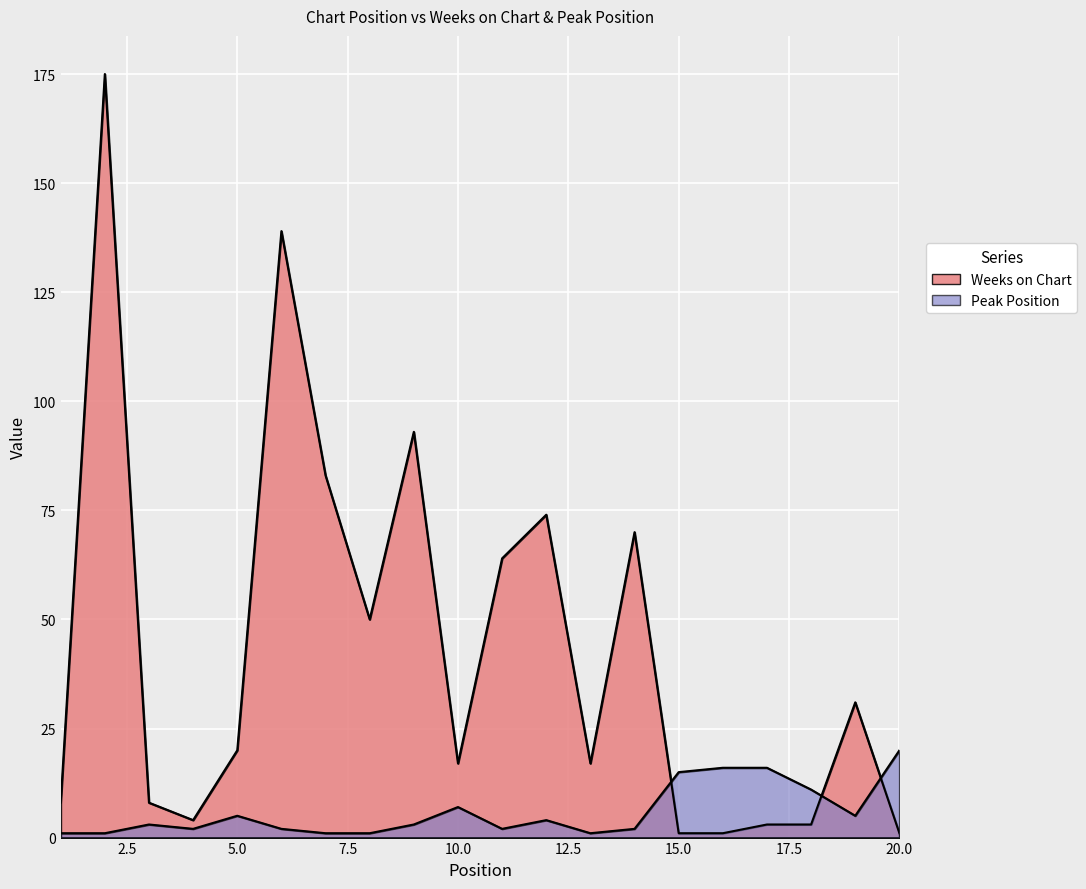

True or false: Weeks on Chart and Peak Position intersect in this chart.

True